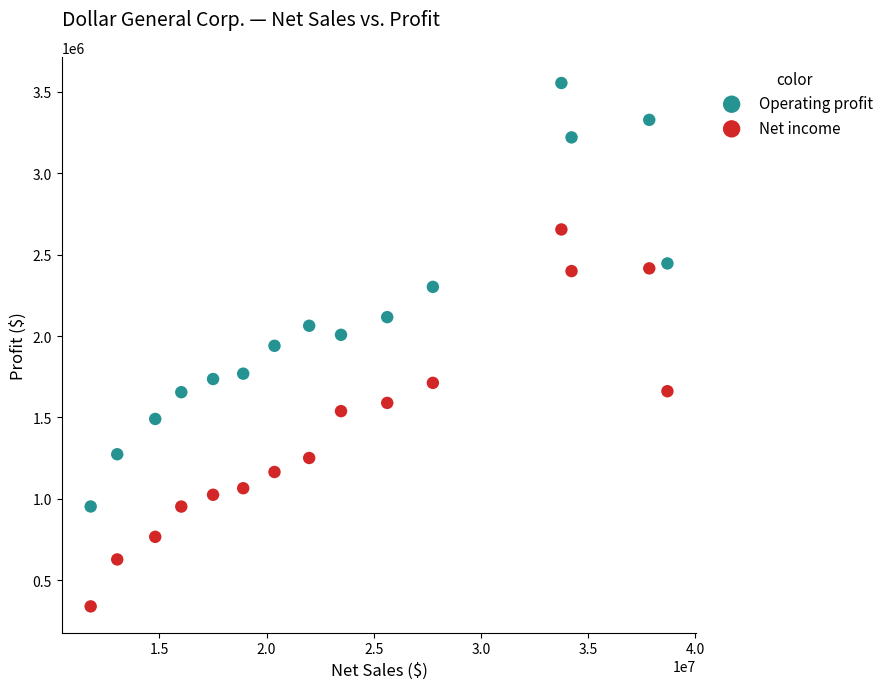

What are all the series names shown in the legend?

Operating profit, Net income